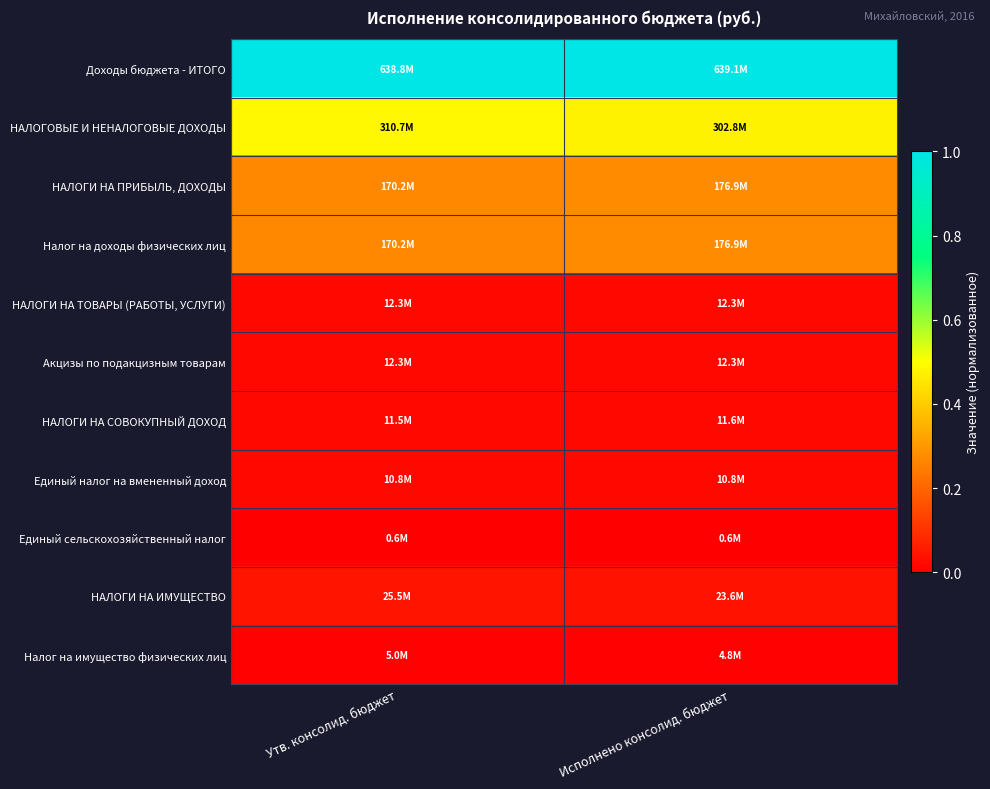

Which category has the lowest value across all series?

Исполнено консолид. бюджет